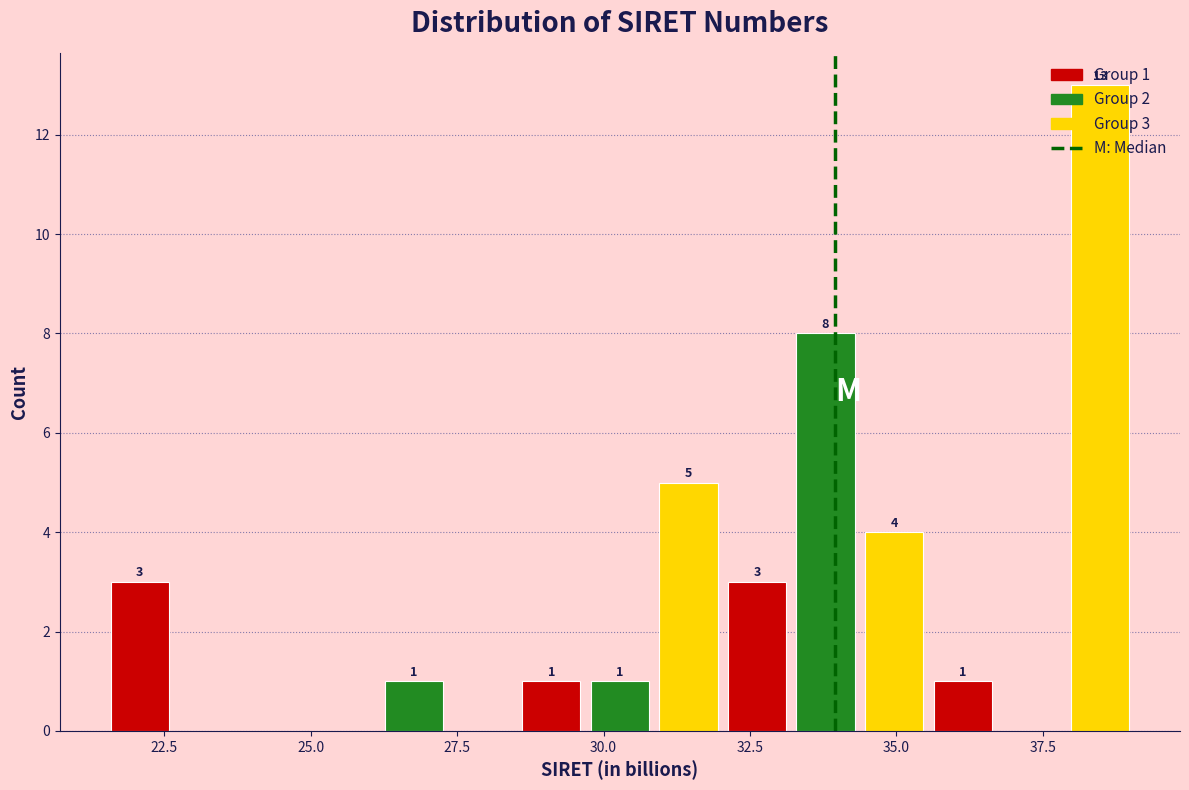

Read against the x-axis, roughly where is the centre of the tallest bar?

38.5